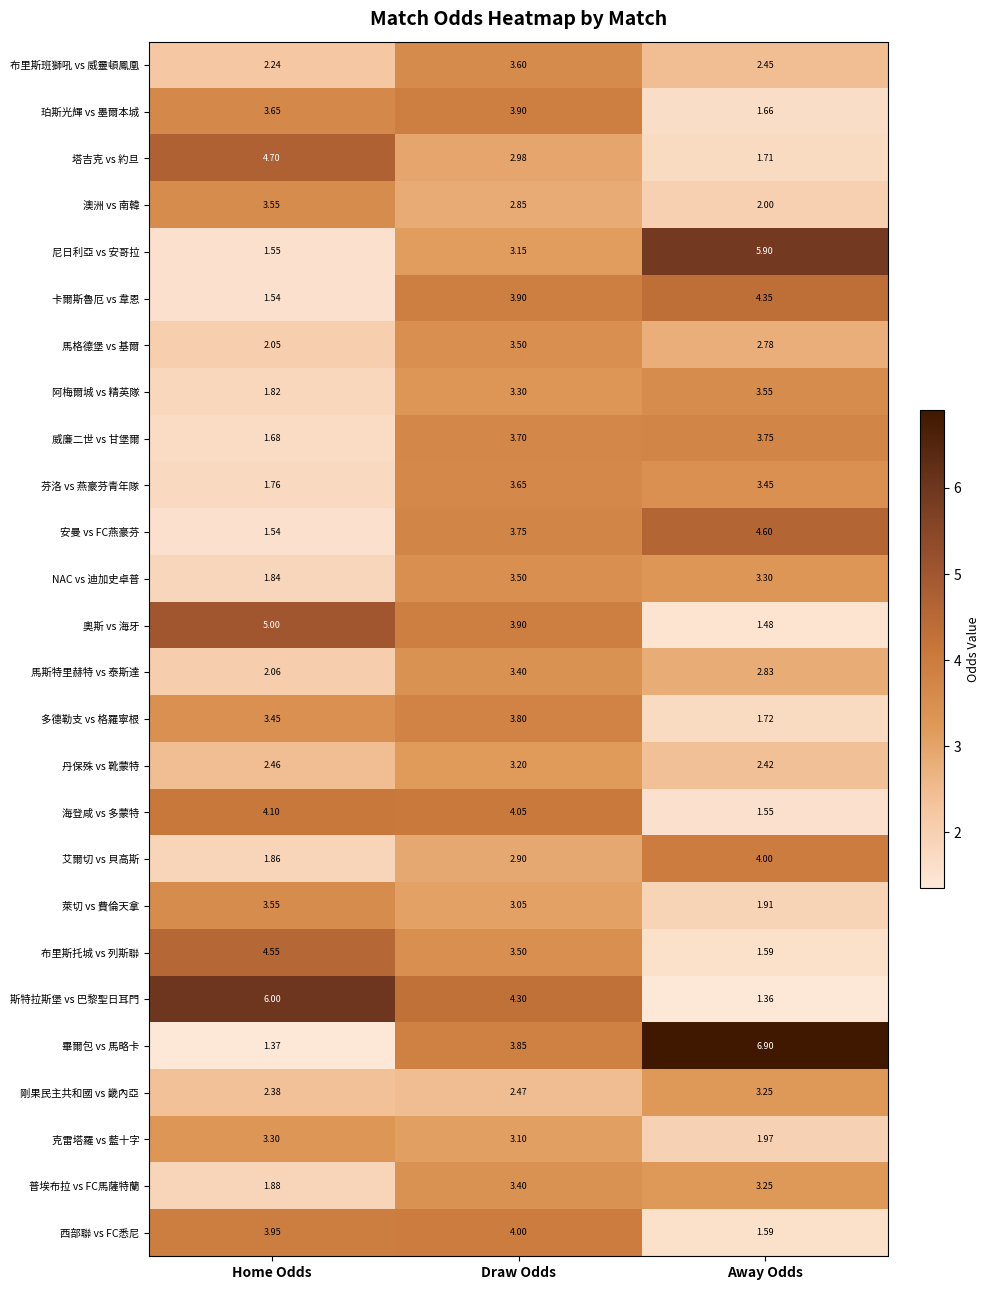

Which series has the largest range (max minus min)?

畢爾包 vs 馬略卡